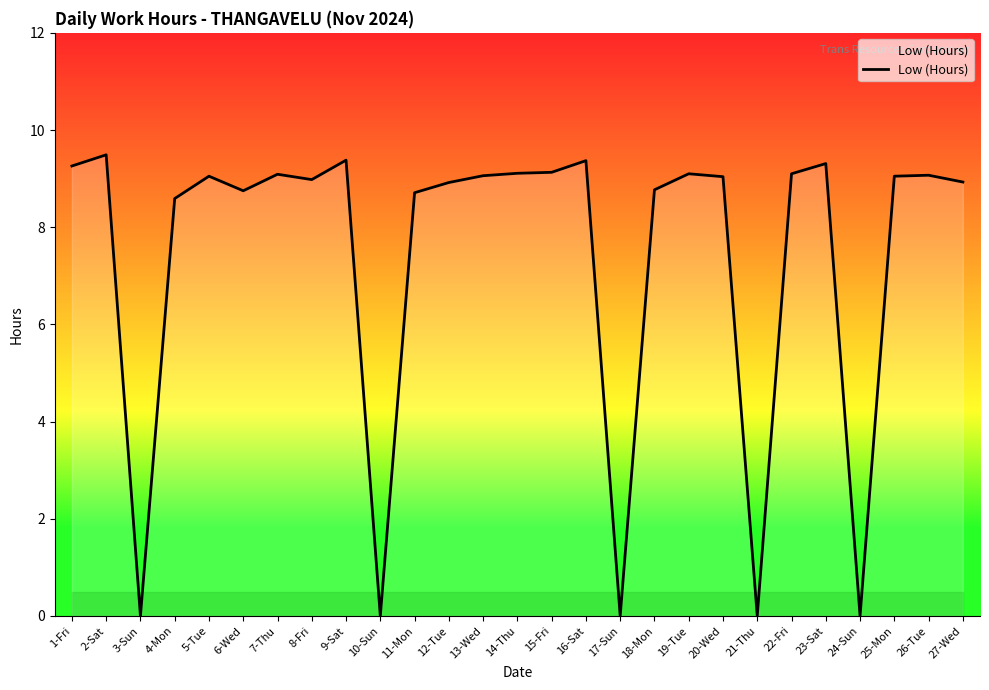

The value at 7-Thu is 2.2. True or false?

False